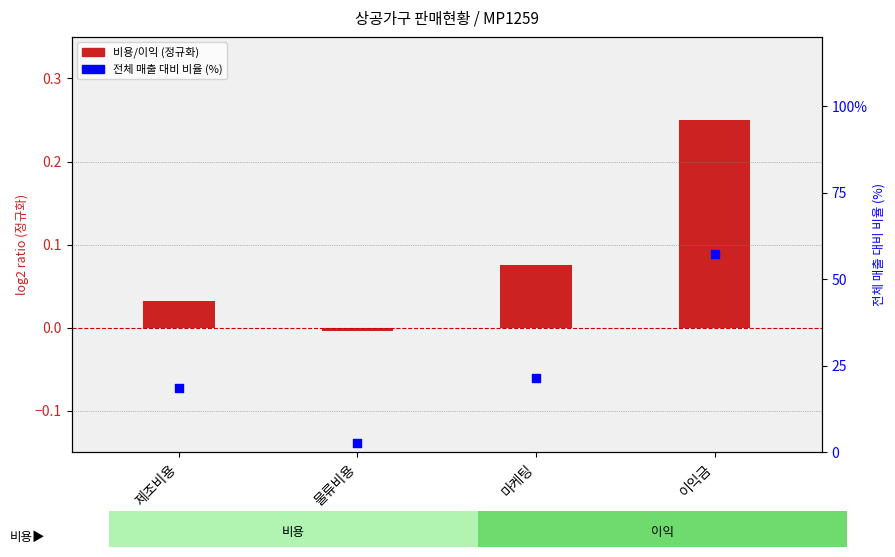

Is the value of 전체 대비 비율 (%) at 물류비용 greater than the value of 비용/이익 (백만원 비율) at 이익금?

Yes